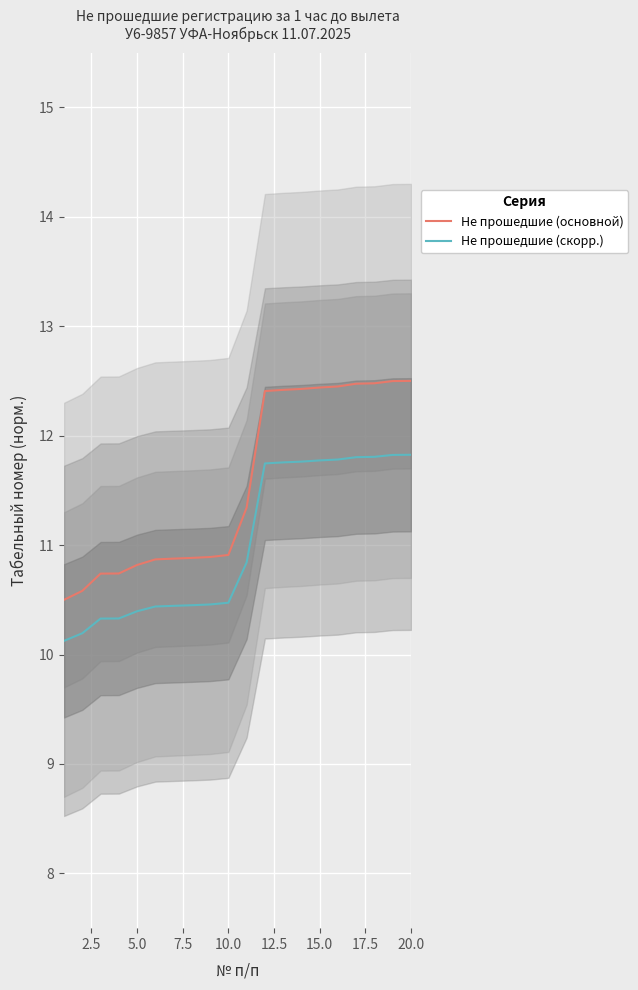

True or false: Не прошедшие (скорр.) and Не прошедшие (основной) intersect in this chart.

False